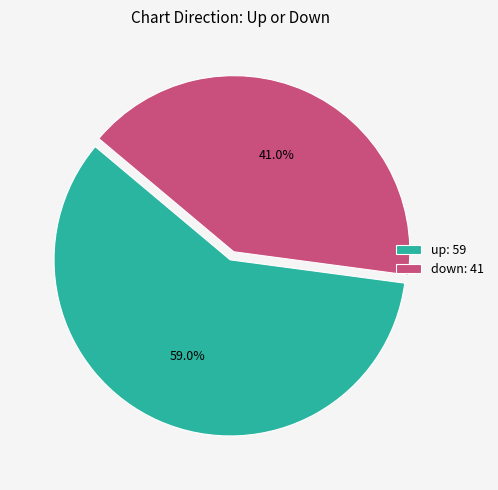

True or false: down accounts for 41% of the total.

True